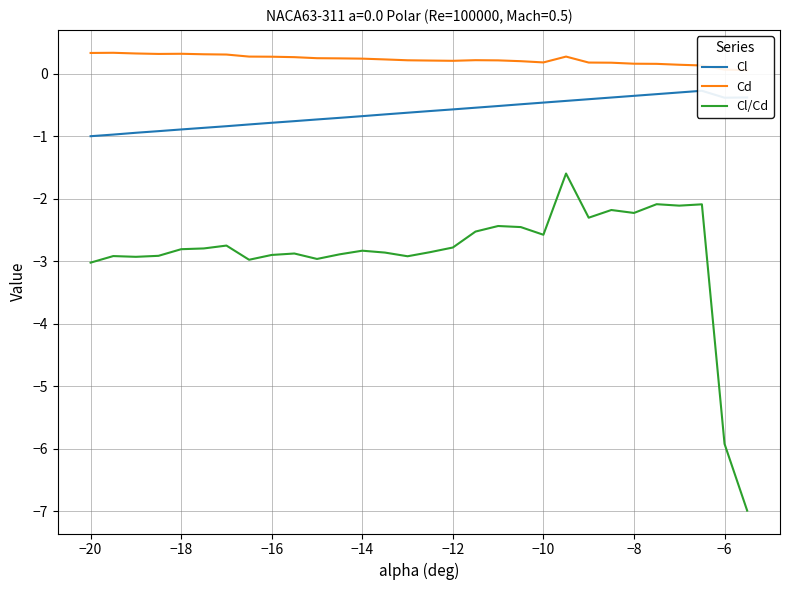

In Cl, how many points are lower than both neighbors (excluding endpoints)?

1